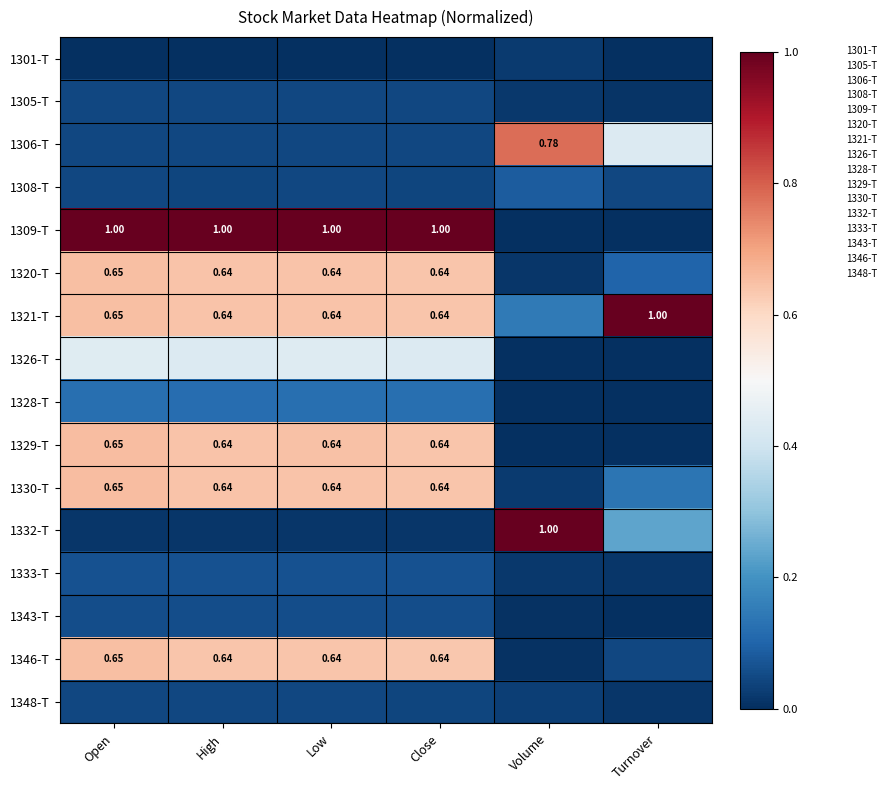

What is the total value across all series at Close?

5.1